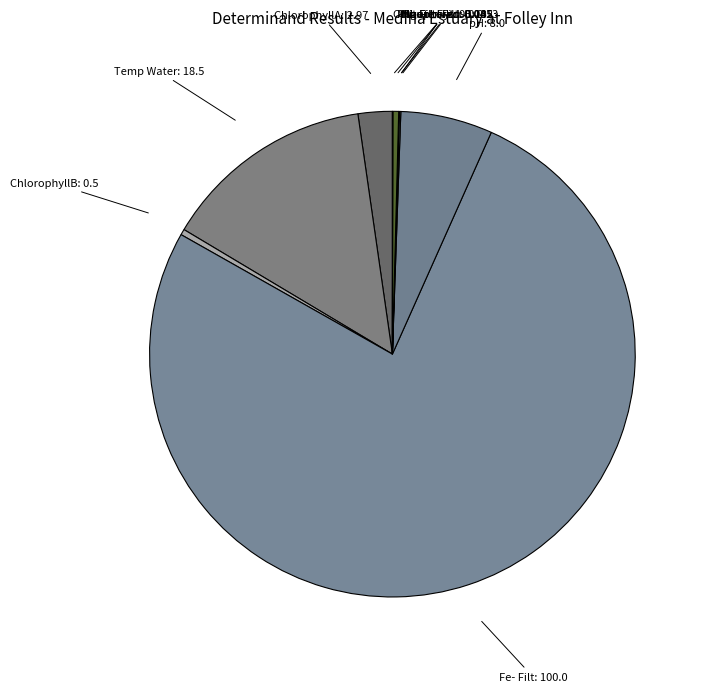

Is it true that Fe- Filt is 67% of the pie?

False